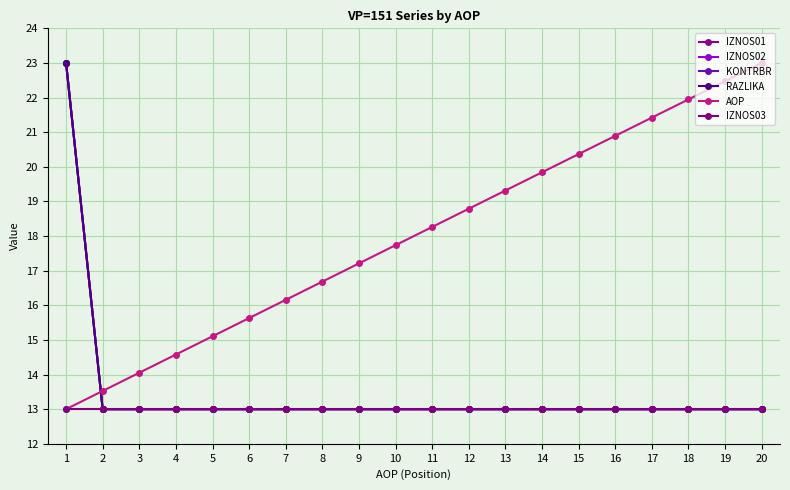

Does the chart have visible grid lines?

Yes